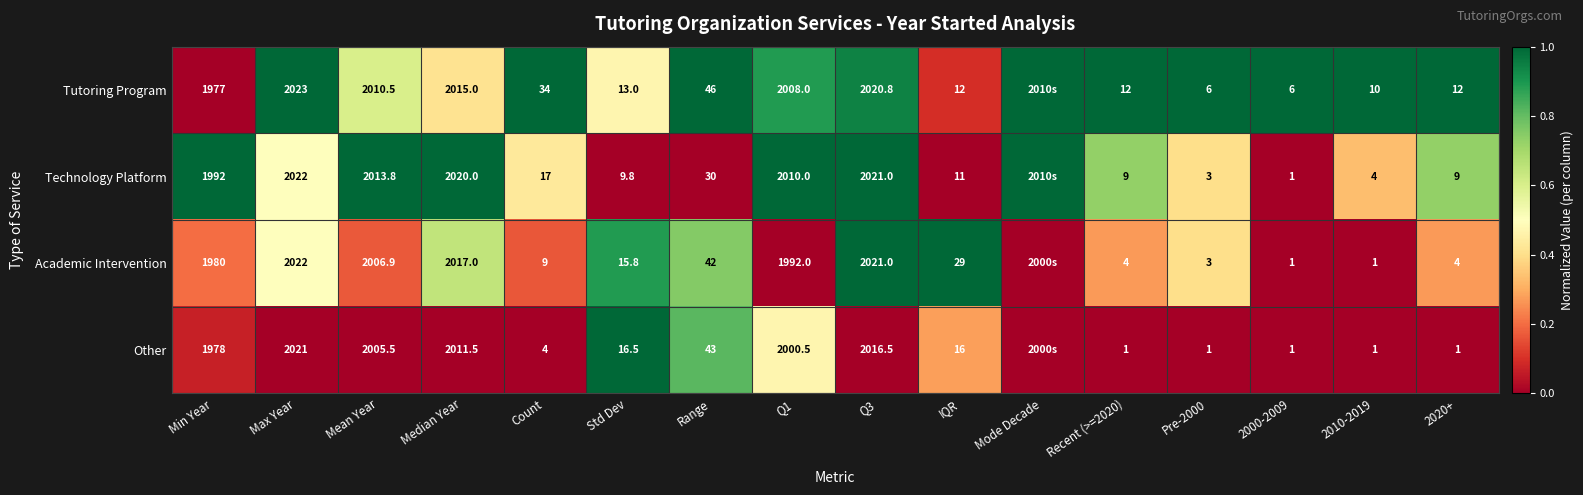

How many series are shown in this chart?

4